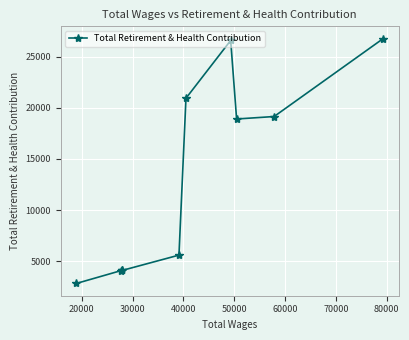

What is the maximum value shown in the chart?

26754